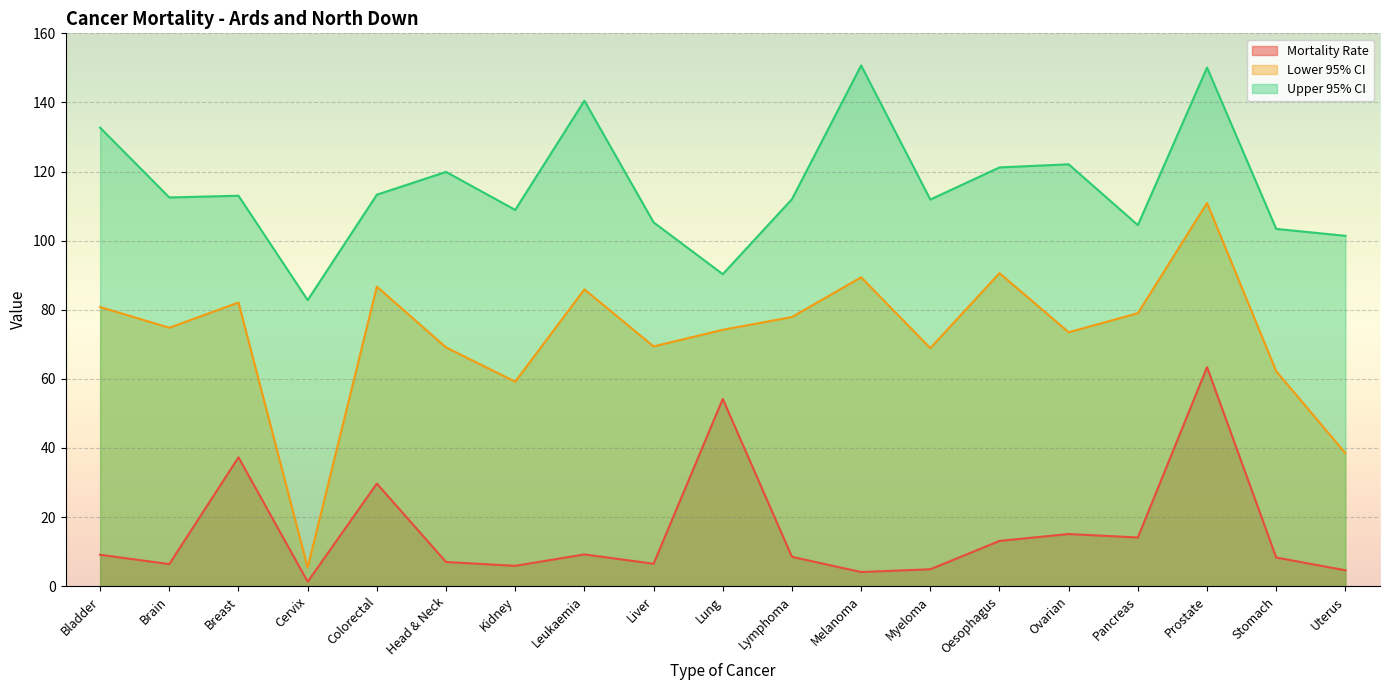

True or false: Lower 95% CI and Upper 95% CI intersect in this chart.

False